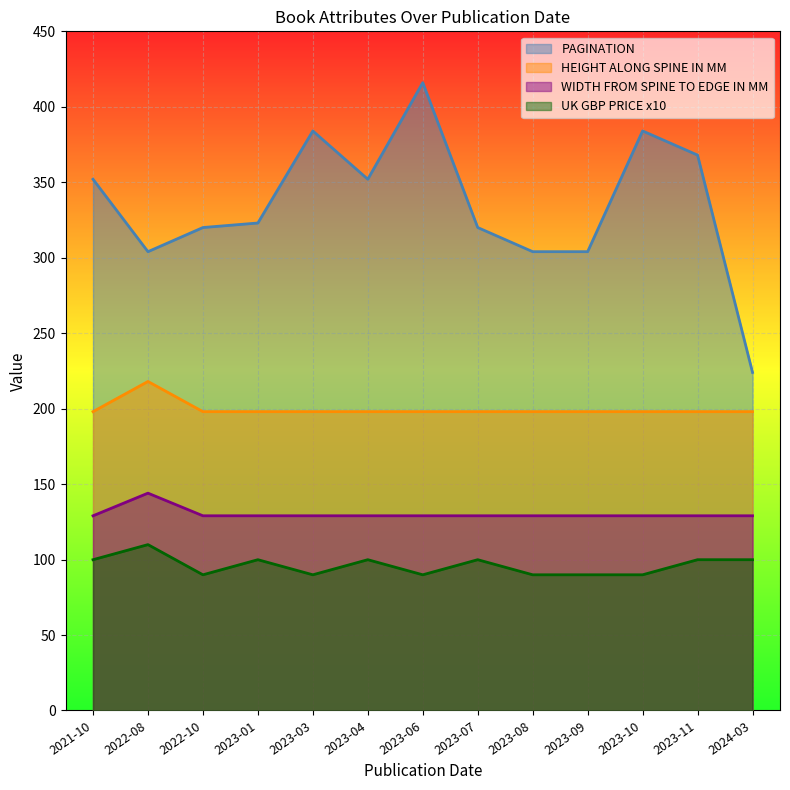

What position from the right is 2023-10?

3